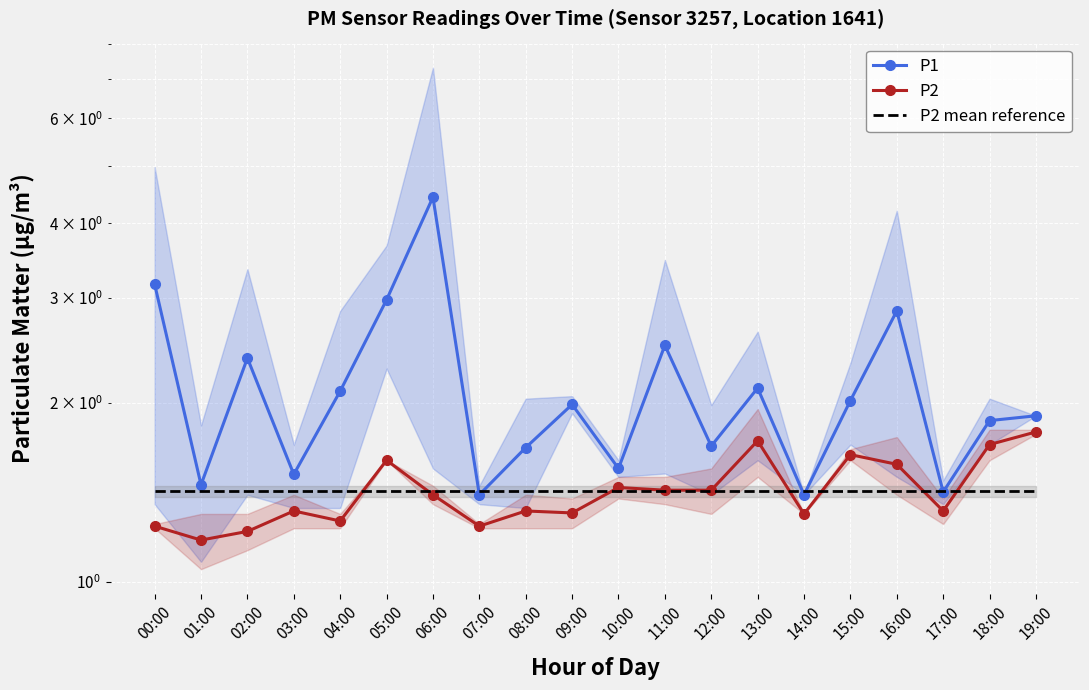

The value of P2 at 02:00 is 2.2. True or false?

False